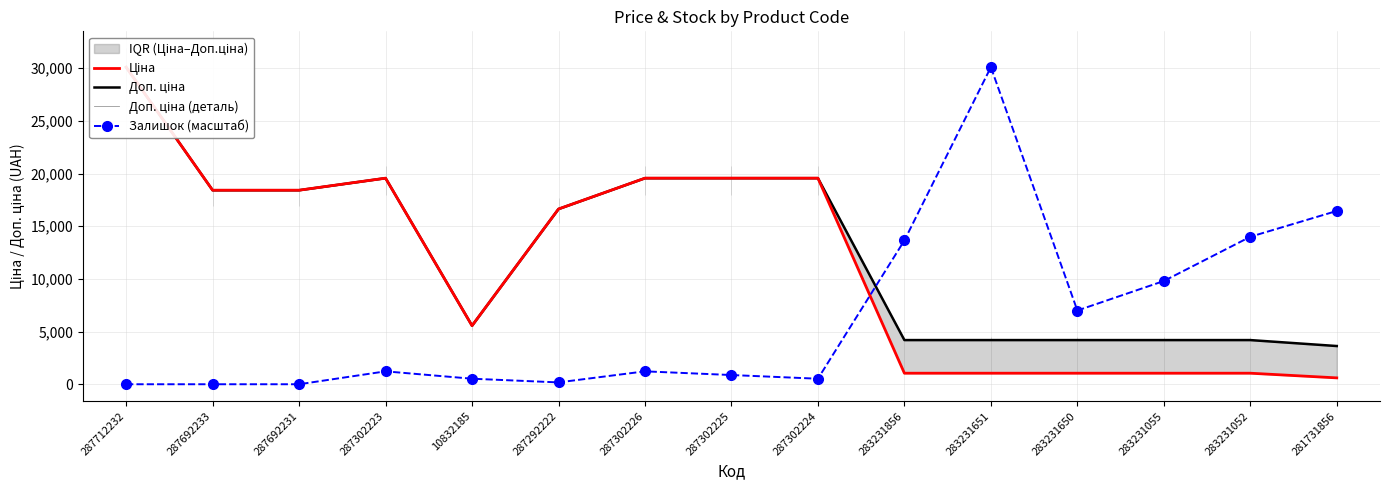

Which has a higher value, 287692231 or 283231052?

287692231